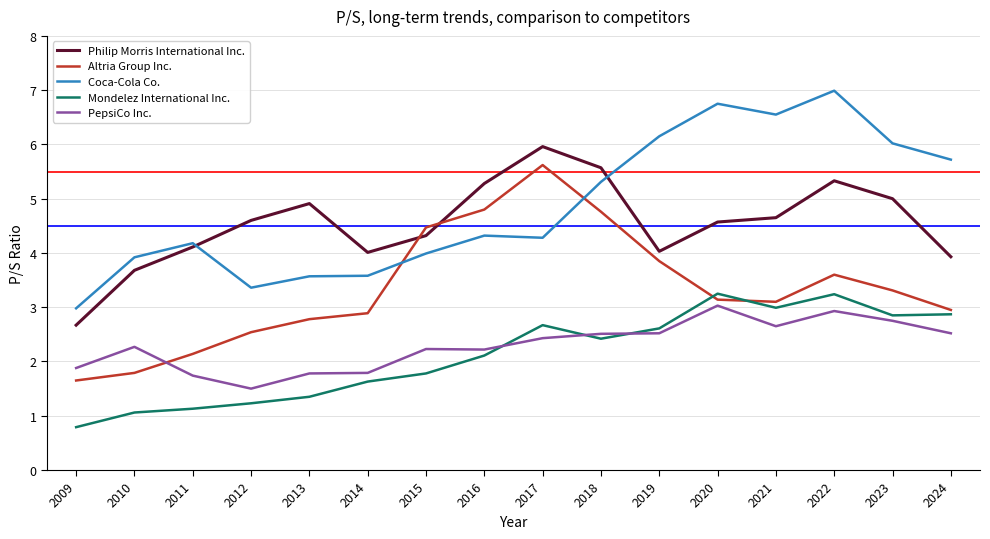

Is the value of Philip Morris International Inc. at 2024 greater than the value of Mondelez International Inc. at 2023?

Yes